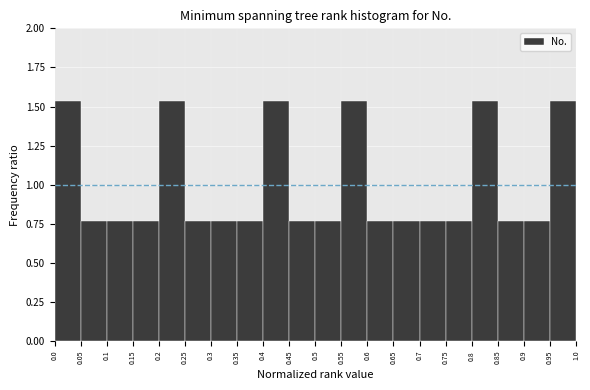

How tall is the bar that spans 0.85 to 0.9 on the x-axis? The values are not printed on the chart, so give them approximately, as read against the axis.

0.75